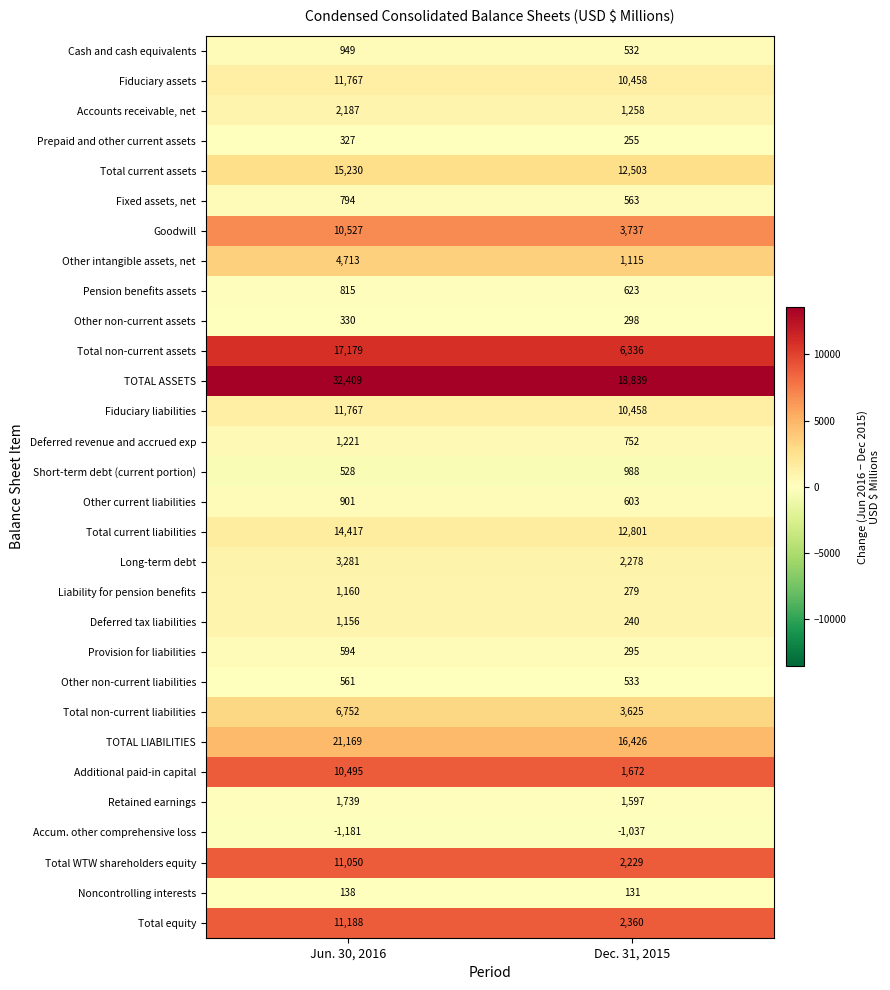

The value of Other non-current liabilities at Dec. 31, 2015 is 163. True or false?

False